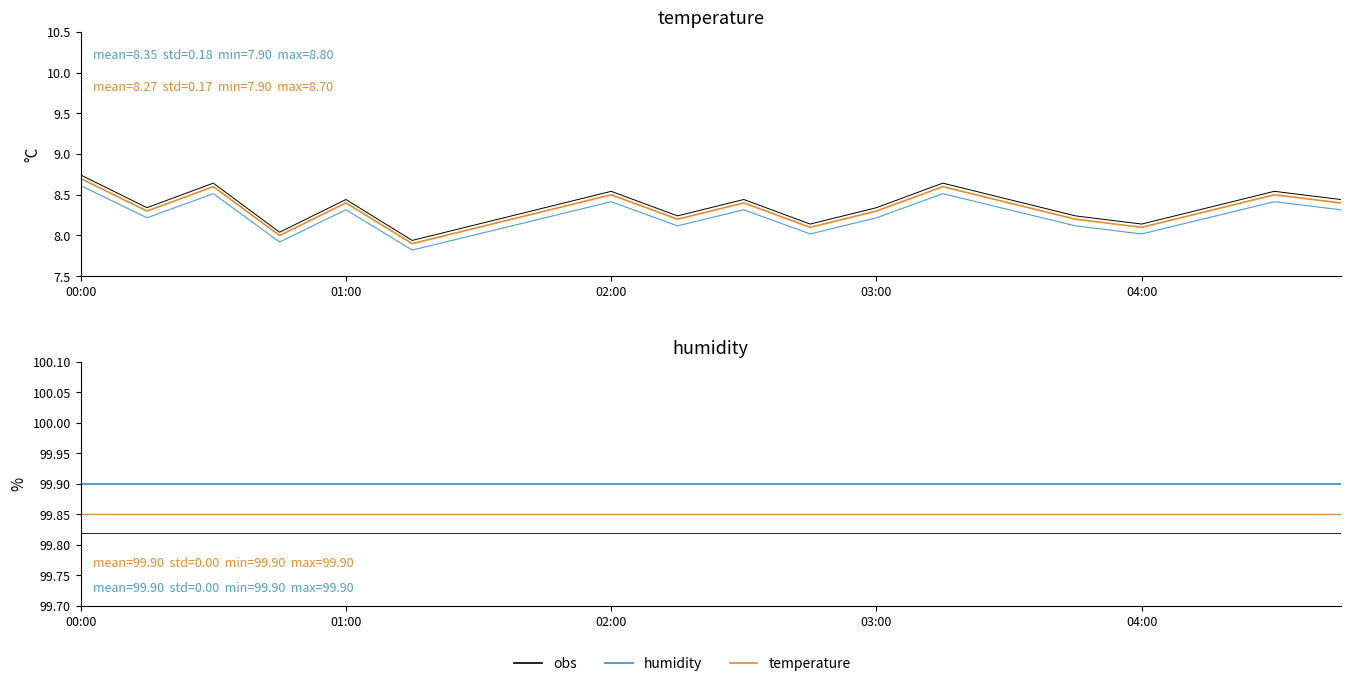

Is it true that temperature equals 4.6 at 01:00?

False